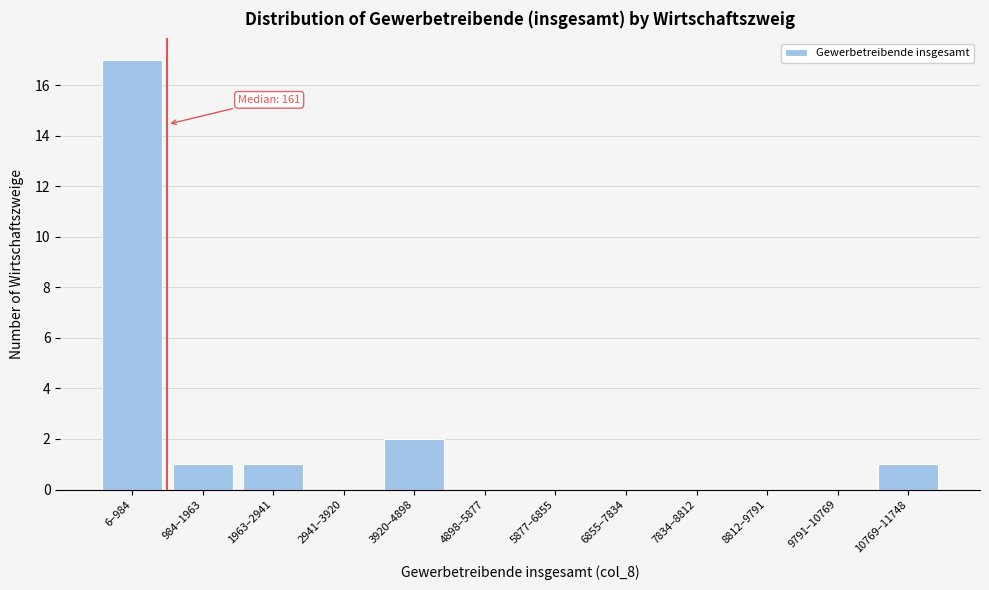

Reading left to right, what are all the values shown in this chart?

6–984=17	984–1963=1	1963–2941=1	2941–3920=0	3920–4898=2	4898–5877=0	5877–6855=0	6855–7834=0	7834–8812=0	8812–9791=0	9791–10769=0	10769–11748=1